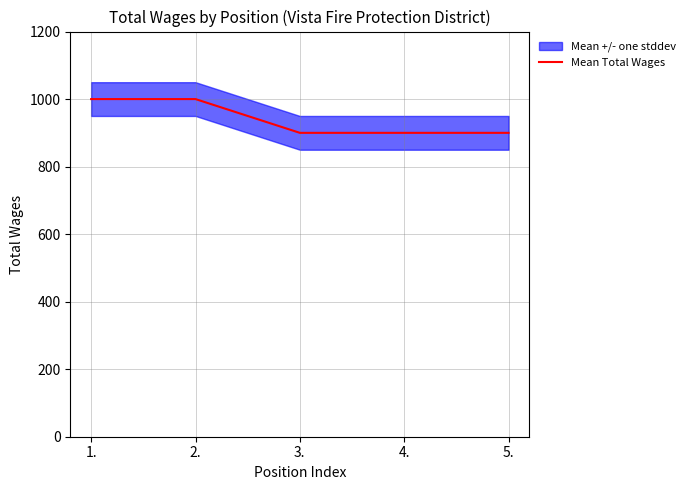

What is the label of the 4th point from the right?

2.